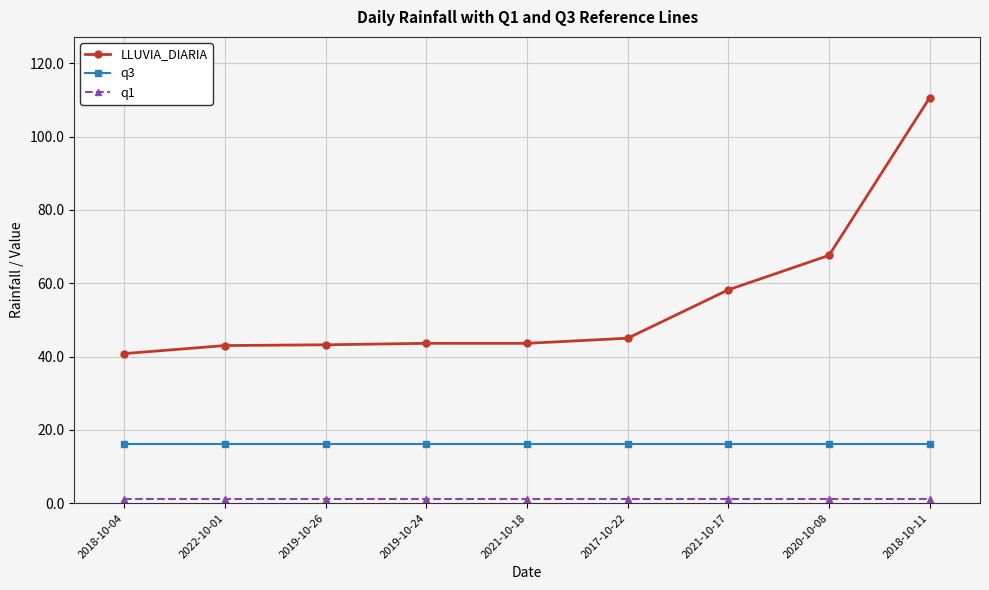

What is the maximum value shown in the chart?

110.6